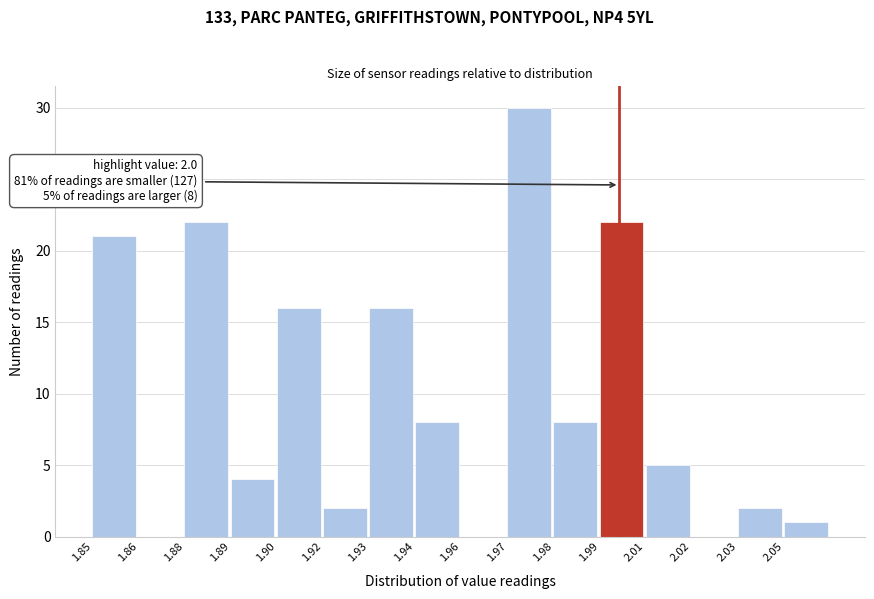

Reading left to right, extract all data points from this chart.

1.85=21	1.86=0	1.88=22	1.89=4	1.90=16	1.92=2	1.93=16	1.94=8	1.96=0	1.97=30	1.98=8	1.99=22	2.01=5	2.02=0	2.03=2	2.05=1